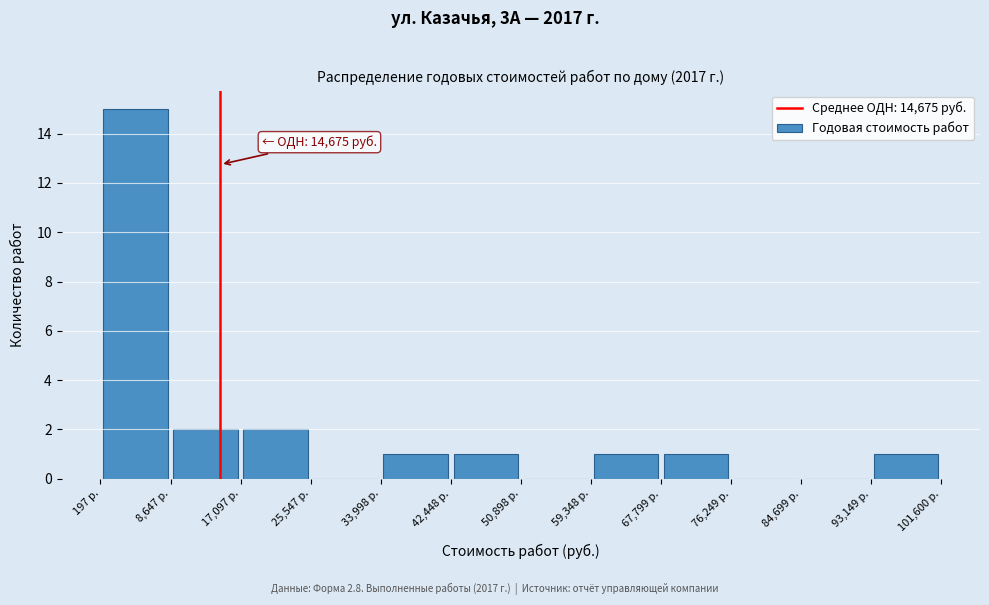

Which range on the x-axis has the tallest bar?

0 to 9000